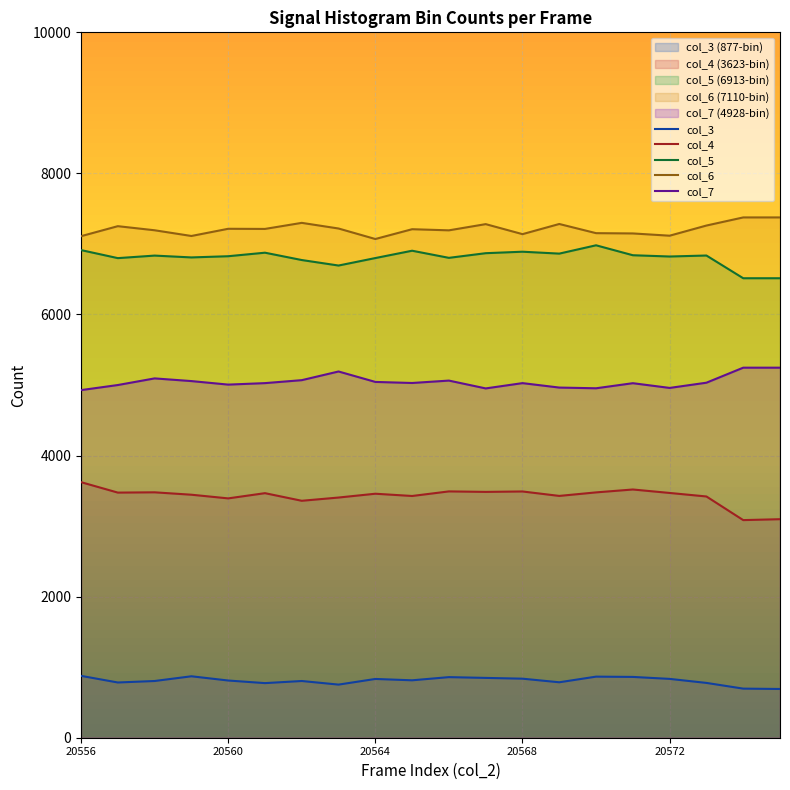

At how many categories does at least one series exceed 6490?

20